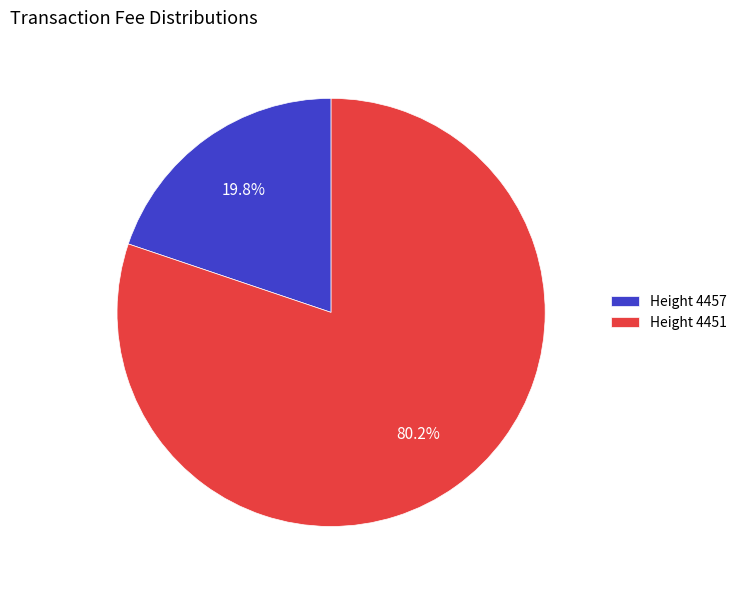

What percentage do Height 4457 and Height 4451 together represent?

100.0%